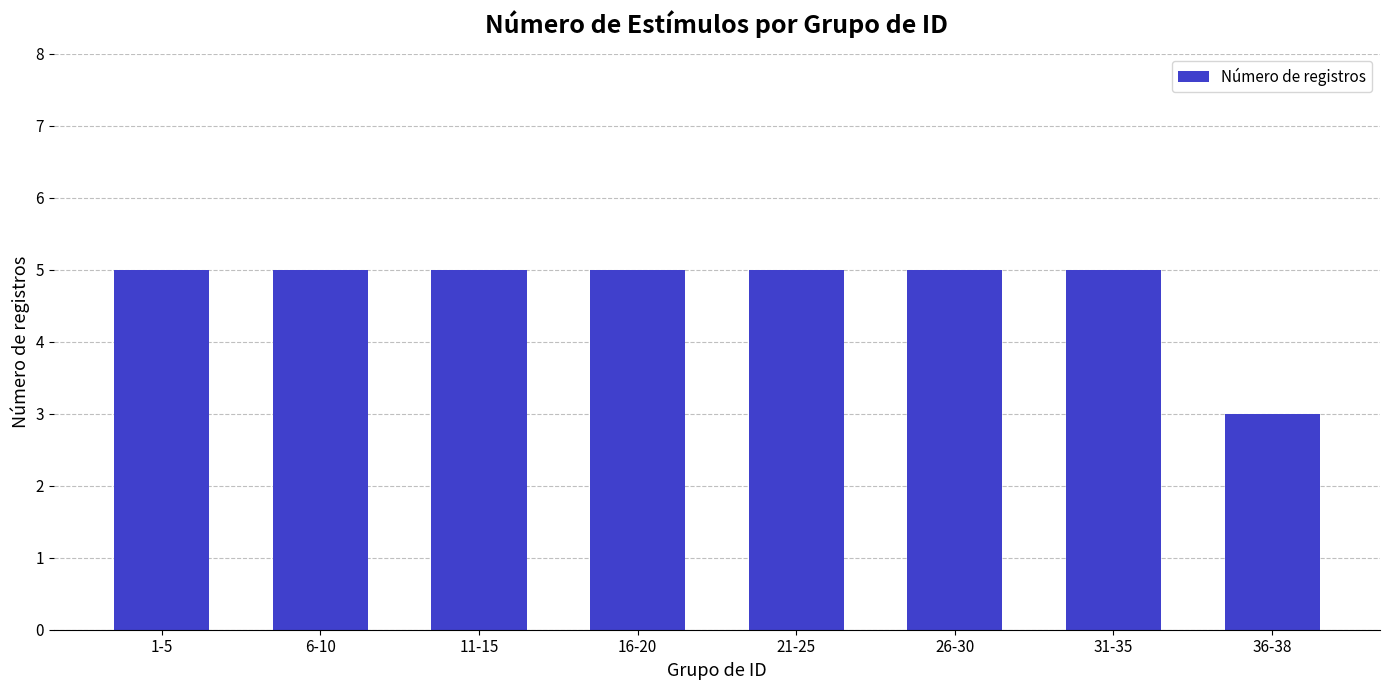

Does the chart contain any negative values?

No